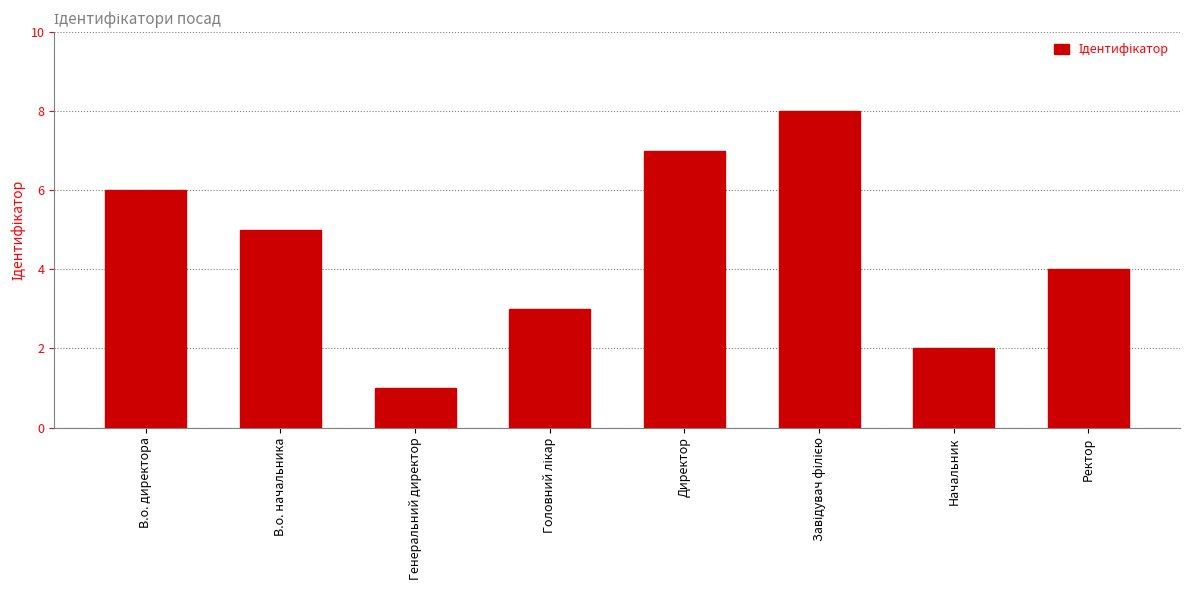

What is the sum of the values at В.о. начальника and Директор?

12